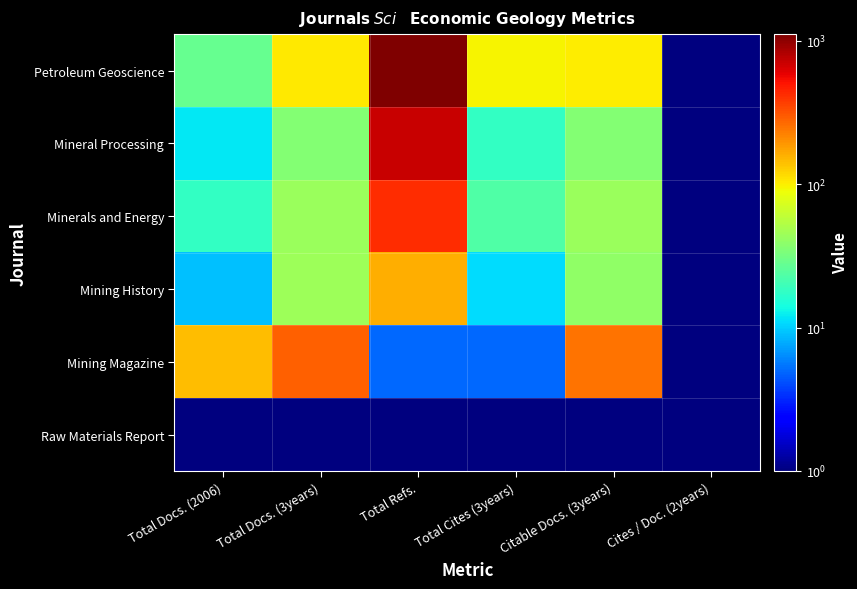

At how many categories does at least one series exceed 570?

1